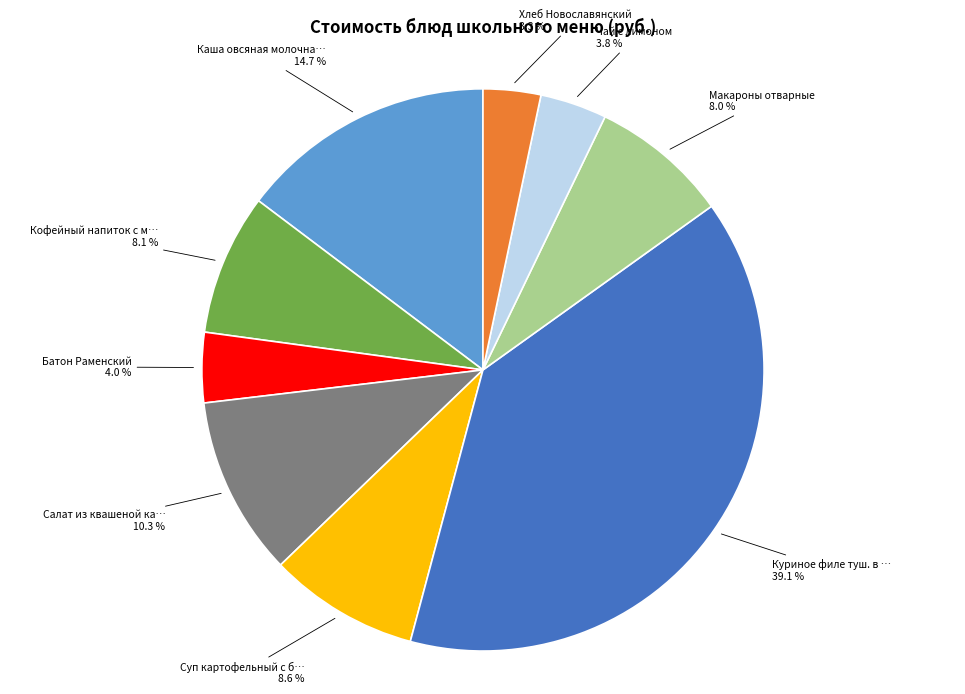

How many segments does this pie chart have?

9